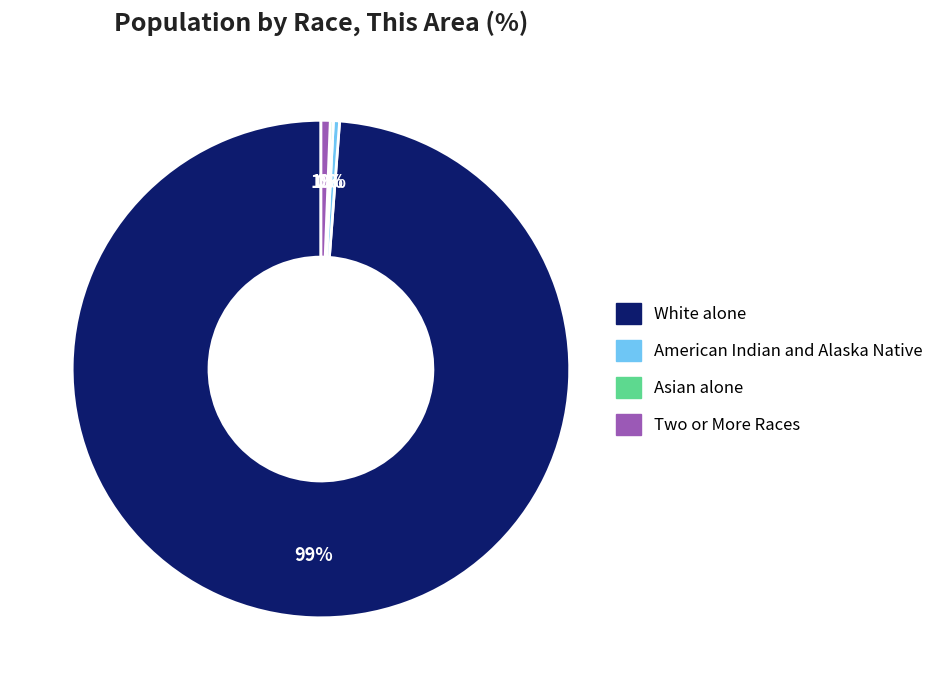

To the nearest percent, what is the difference between the largest and smallest slice percentages?

99%